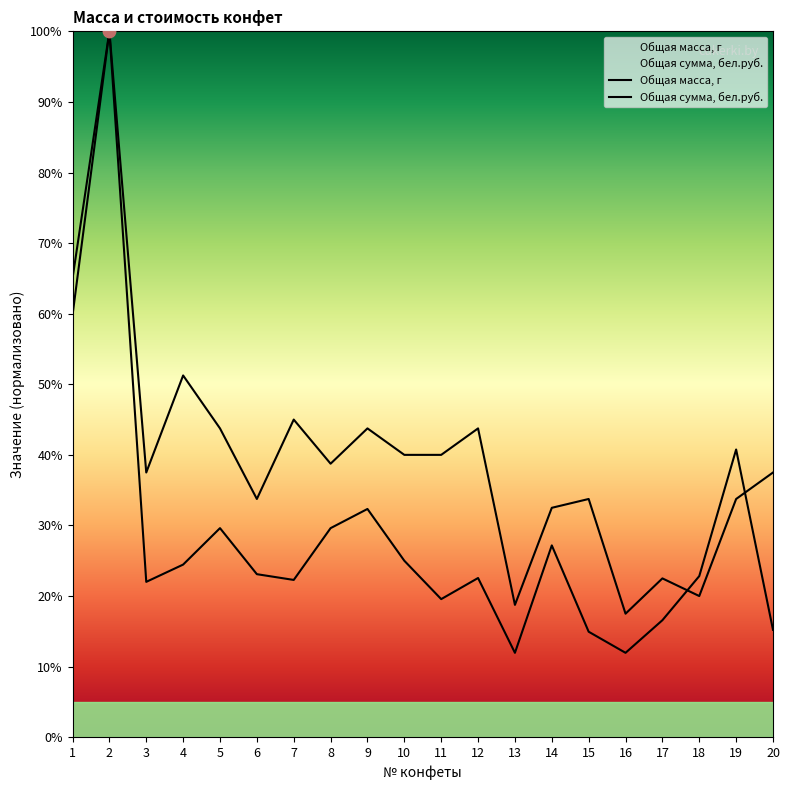

Which series has the largest Y range (max minus min)?

Общая сумма, бел.руб.